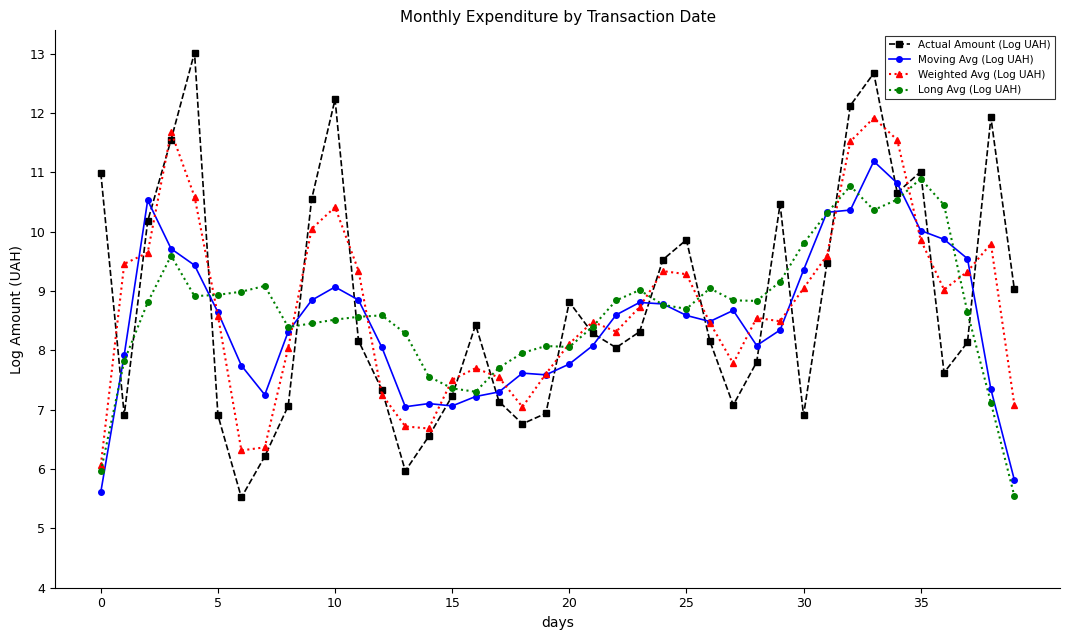

What is the value of the Actual Amount (Log UAH) point at the 6th from the left?

6.9